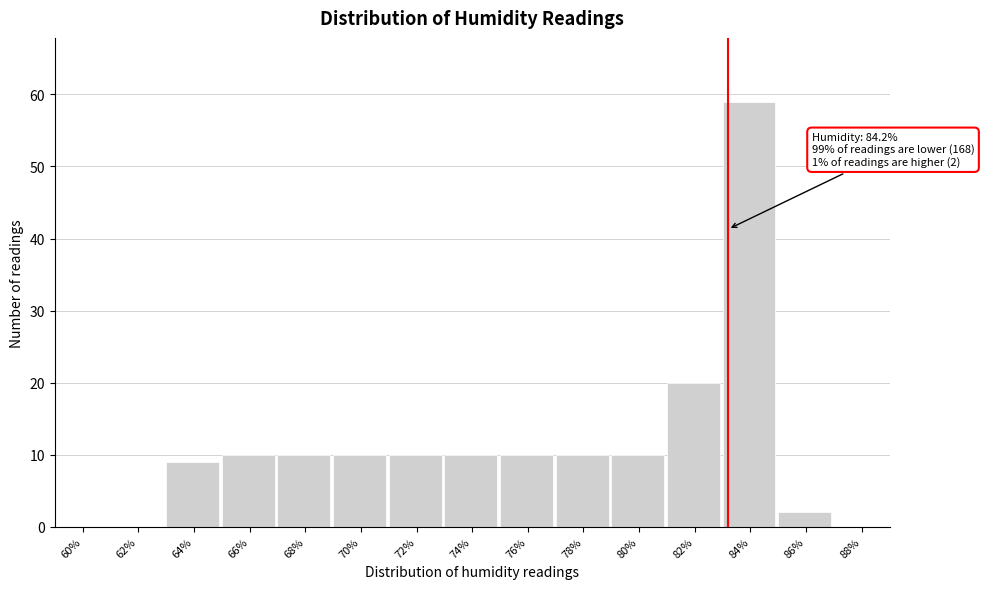

Reading left to right, what are all the values shown in this chart?

60%=0	62%=0	64%=9	66%=10	68%=10	70%=10	72%=10	74%=10	76%=10	78%=10	80%=10	82%=20	84%=59	86%=2	88%=0